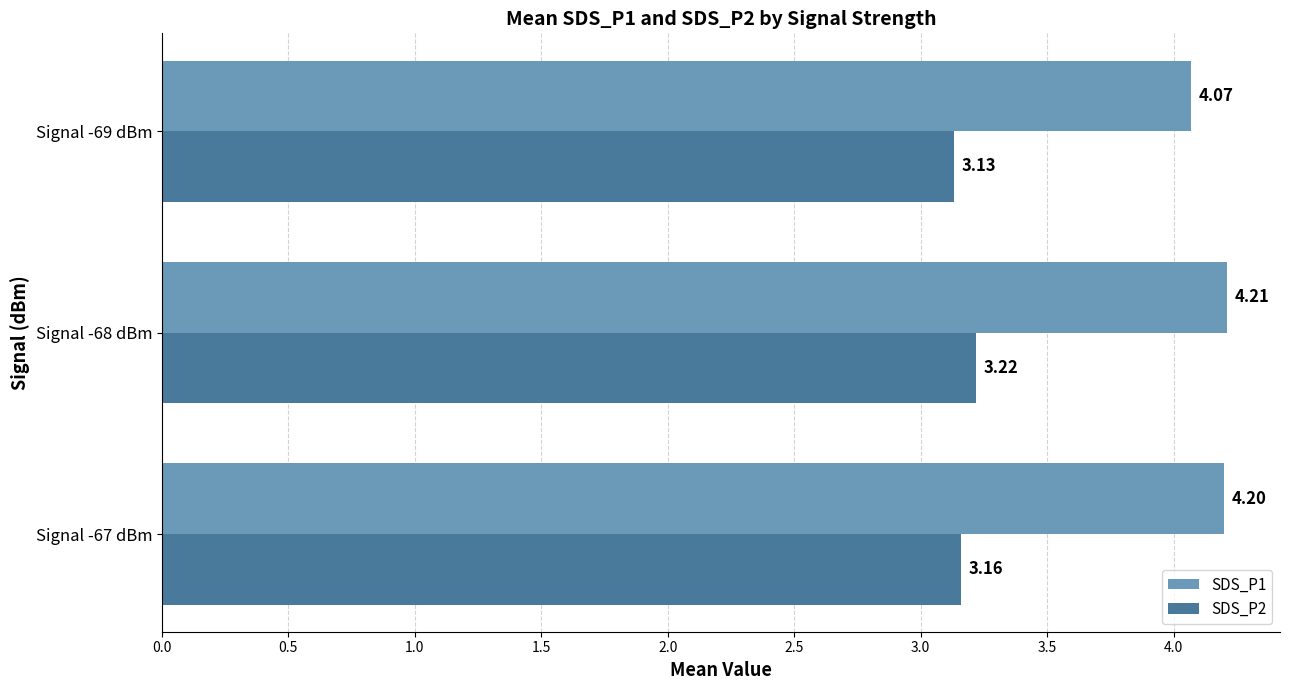

Which series has the widest spread of values?

SDS_P1